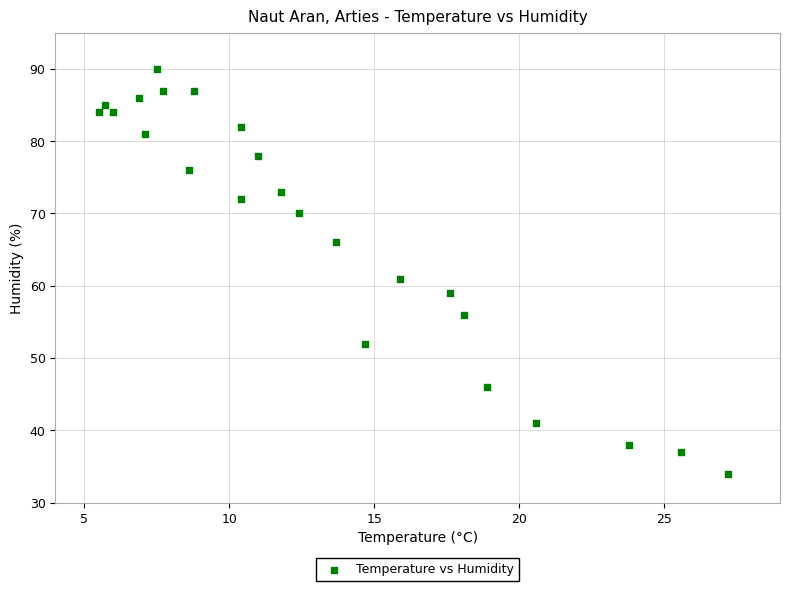

What is the range of Y values (max minus min)?

56